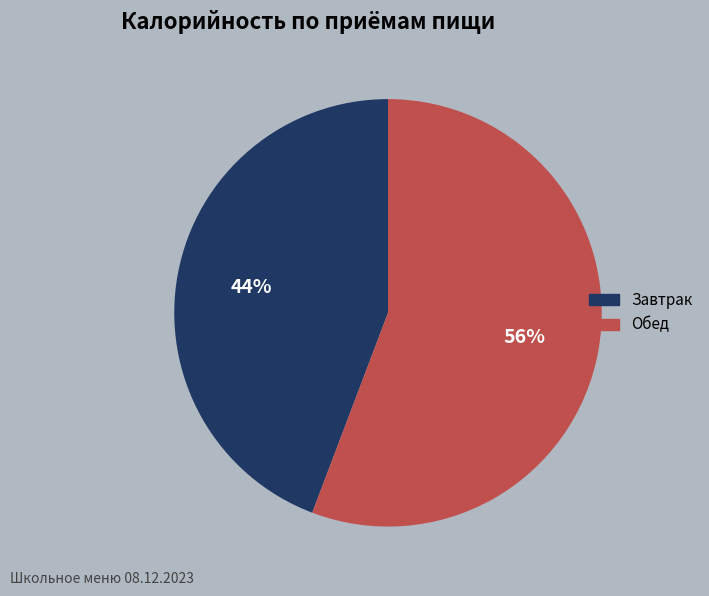

To the nearest percent, what portion does Обед represent?

56%